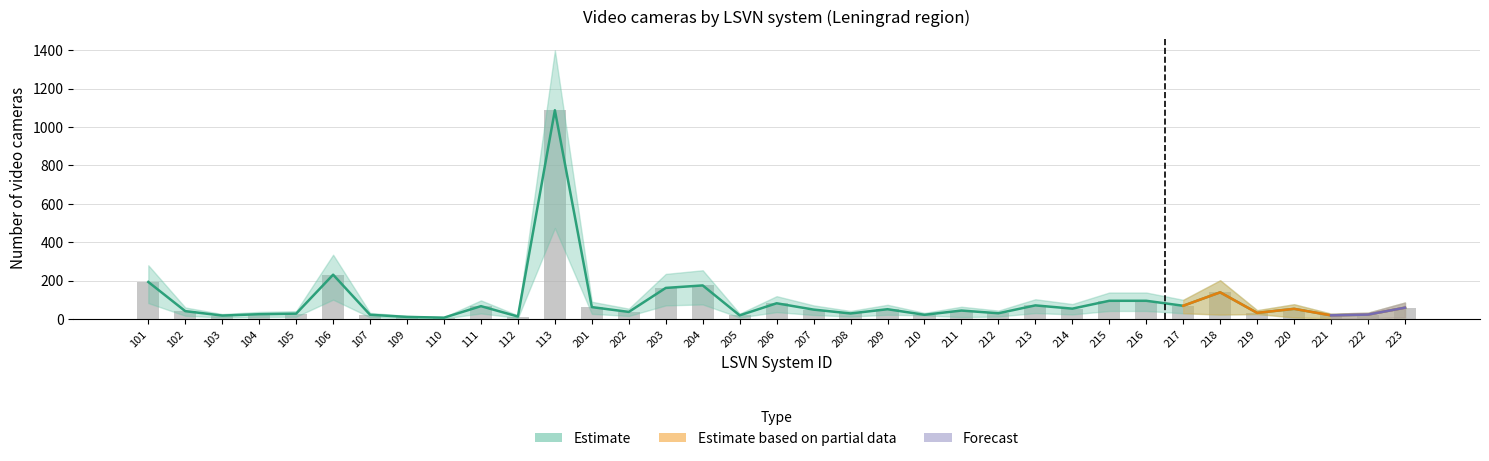

Are the bars grouped side by side (vs. stacked)?

Yes